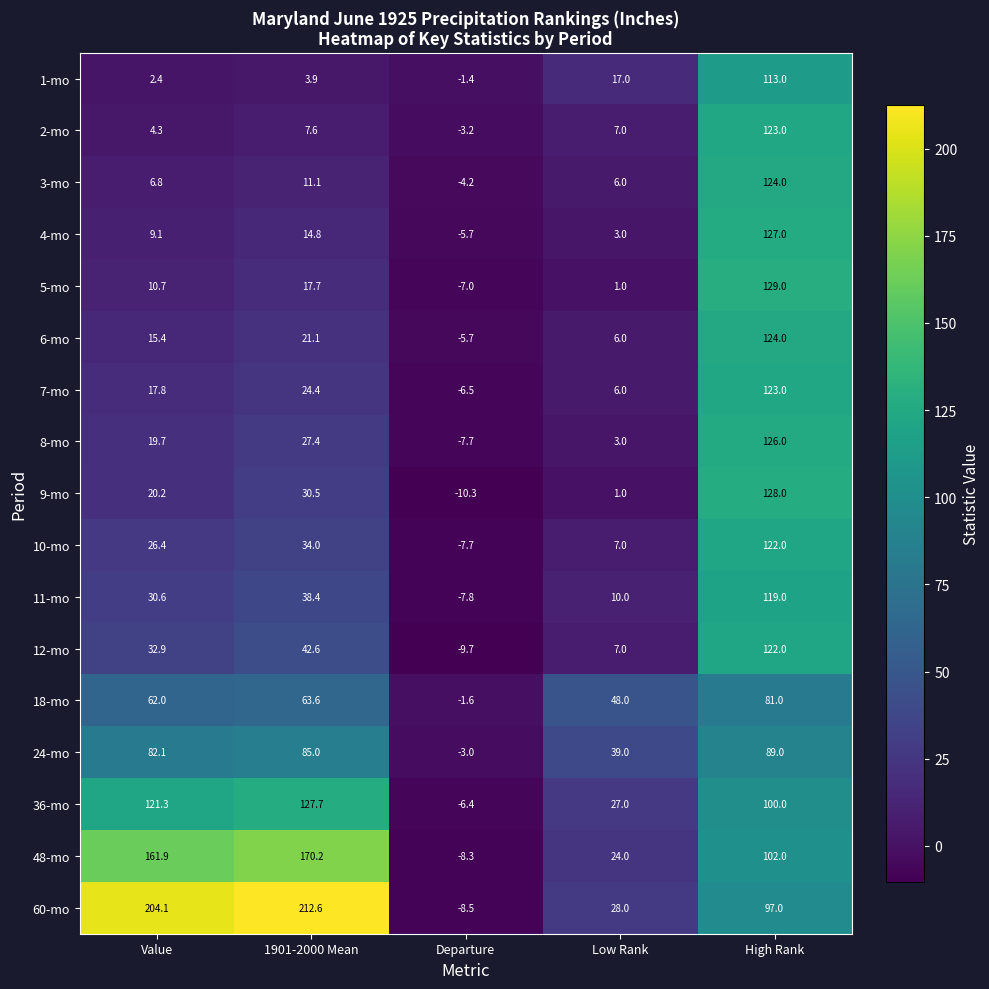

What is the sum of all 36-mo values?

369.6